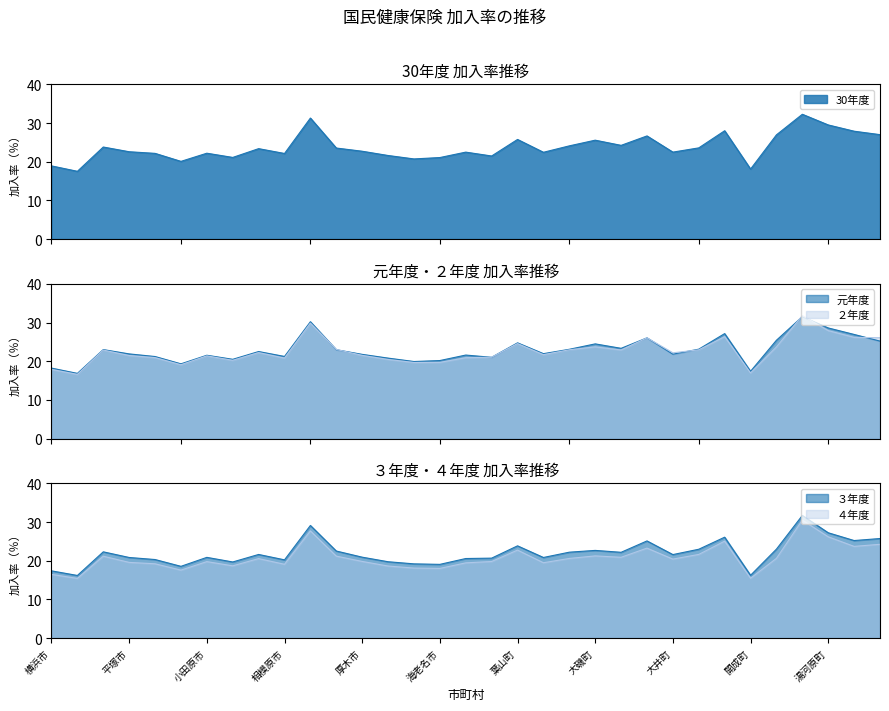

What is the value of the 元年度 point at the 18th from the left?

21.0